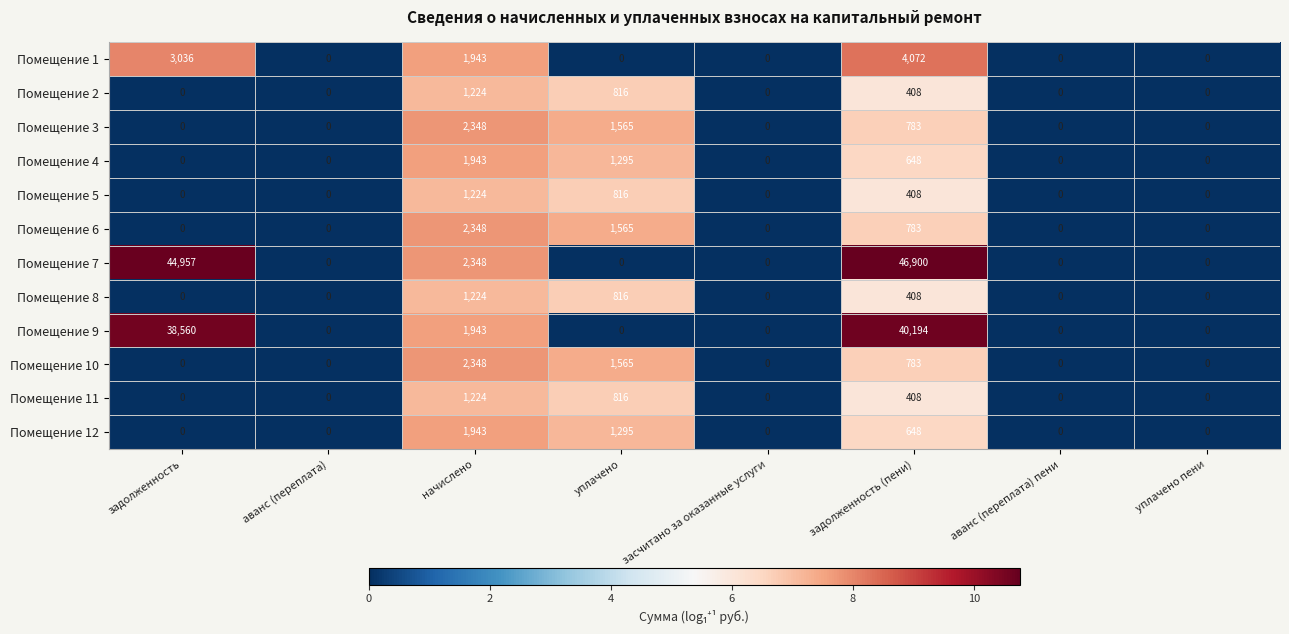

Which series has the largest range (max minus min)?

Помещение 7